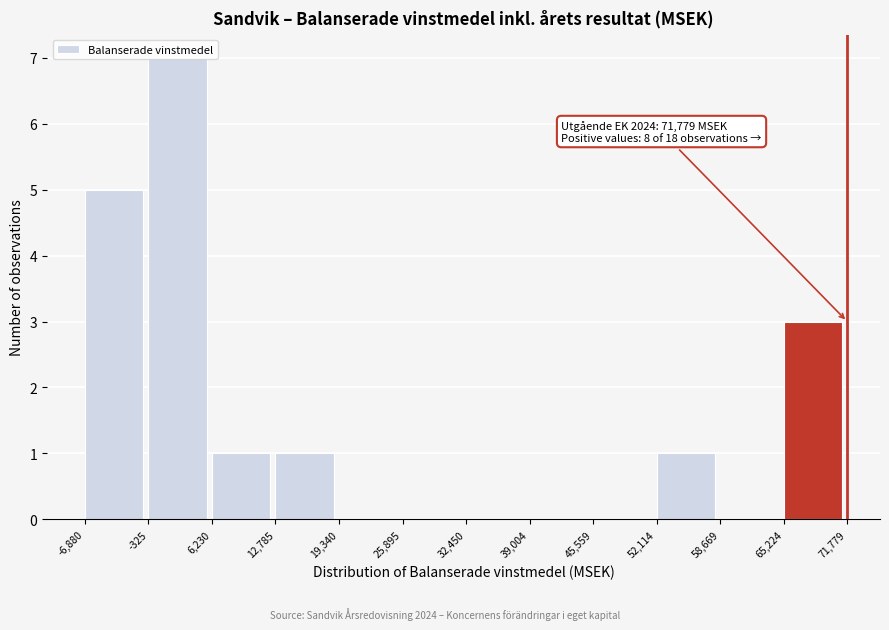

Over which range of the x-axis is the bar tallest?

-325 to 6,230